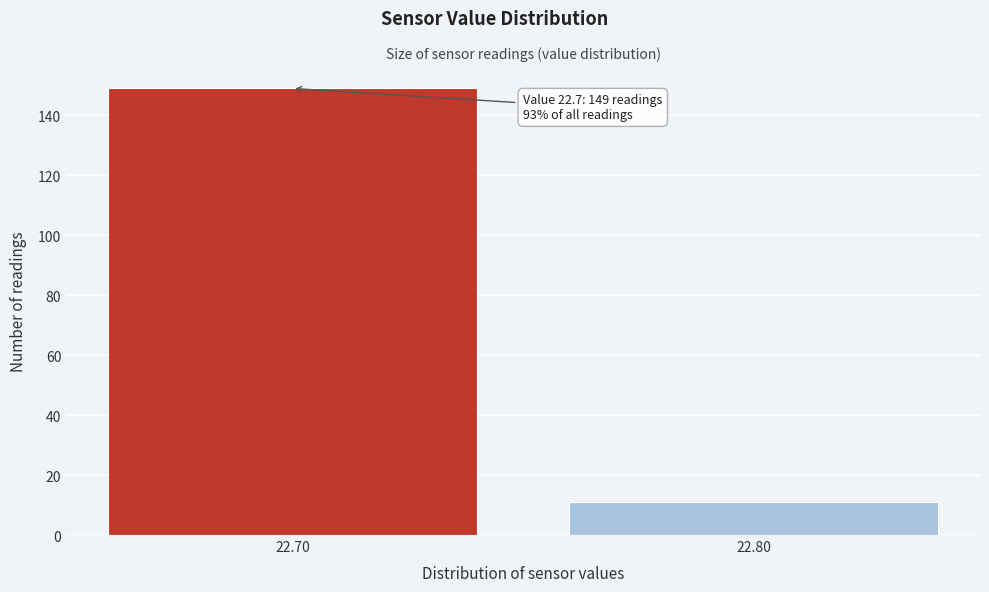

Reading left to right, extract all data points from this chart.

149	11